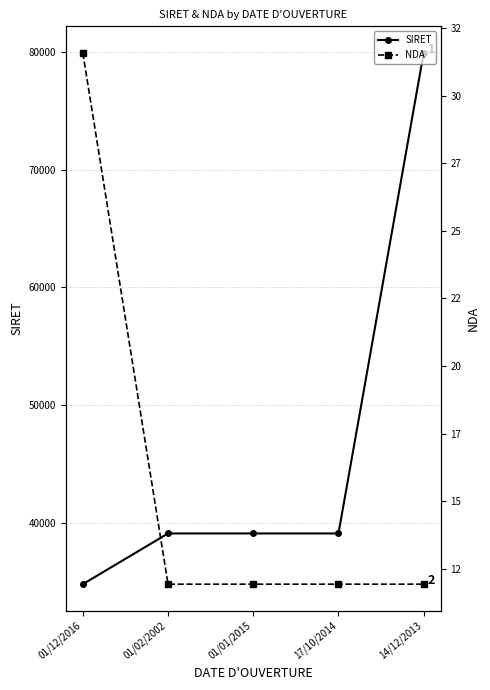

True or false: NDA and SIRET cross at least once.

False